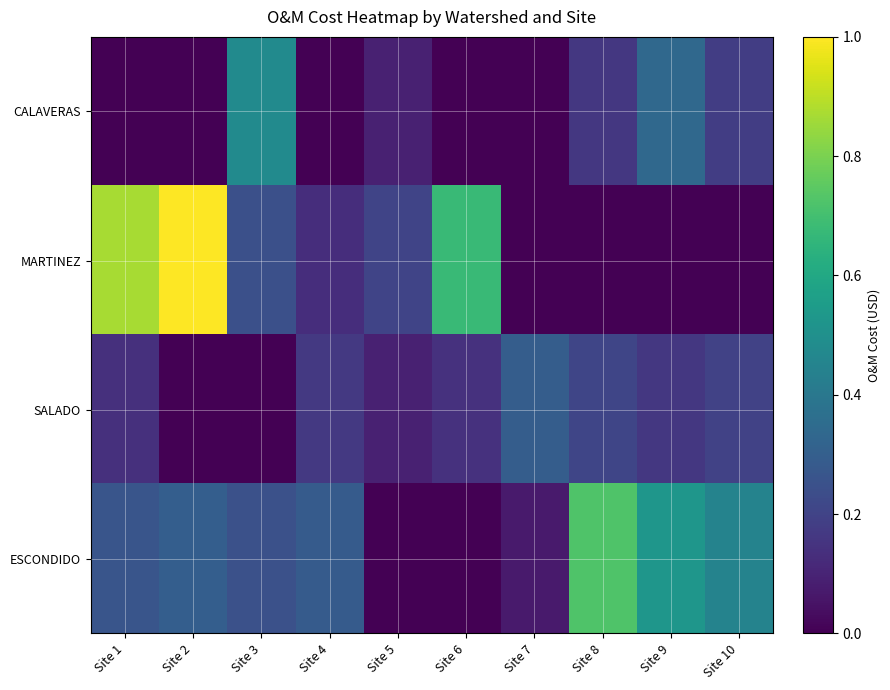

Reading left to right, list all the values displayed in this chart.

CALAVERAS: Site 1=0.0	Site 2=0.0	Site 3=0.5	Site 4=0.0	Site 5=0.1	Site 6=0.0	Site 7=0.0	Site 8=0.2	Site 9=0.3	Site 10=0.2
MARTINEZ: Site 1=0.9	Site 2=1.0	Site 3=0.2	Site 4=0.1	Site 5=0.2	Site 6=0.7	Site 7=0.0	Site 8=0.0	Site 9=0.0	Site 10=0.0
SALADO: Site 1=0.1	Site 2=0.0	Site 3=0.0	Site 4=0.2	Site 5=0.1	Site 6=0.1	Site 7=0.3	Site 8=0.2	Site 9=0.2	Site 10=0.2
ESCONDIDO: Site 1=0.3	Site 2=0.3	Site 3=0.2	Site 4=0.3	Site 5=0.0	Site 6=0.0	Site 7=0.1	Site 8=0.7	Site 9=0.5	Site 10=0.4